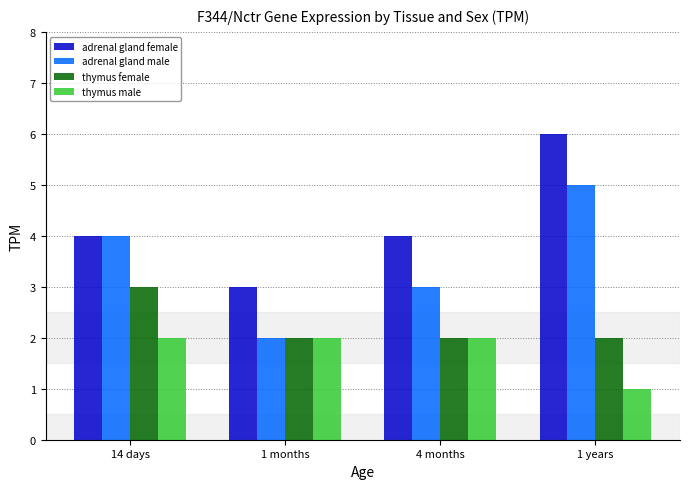

Which series has the largest total across all categories?

adrenal gland female